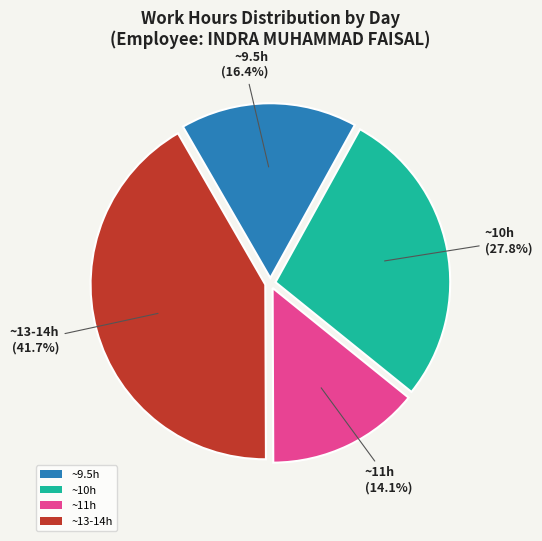

What is the ratio of the value at ~11h to the value at ~10h?

0.5